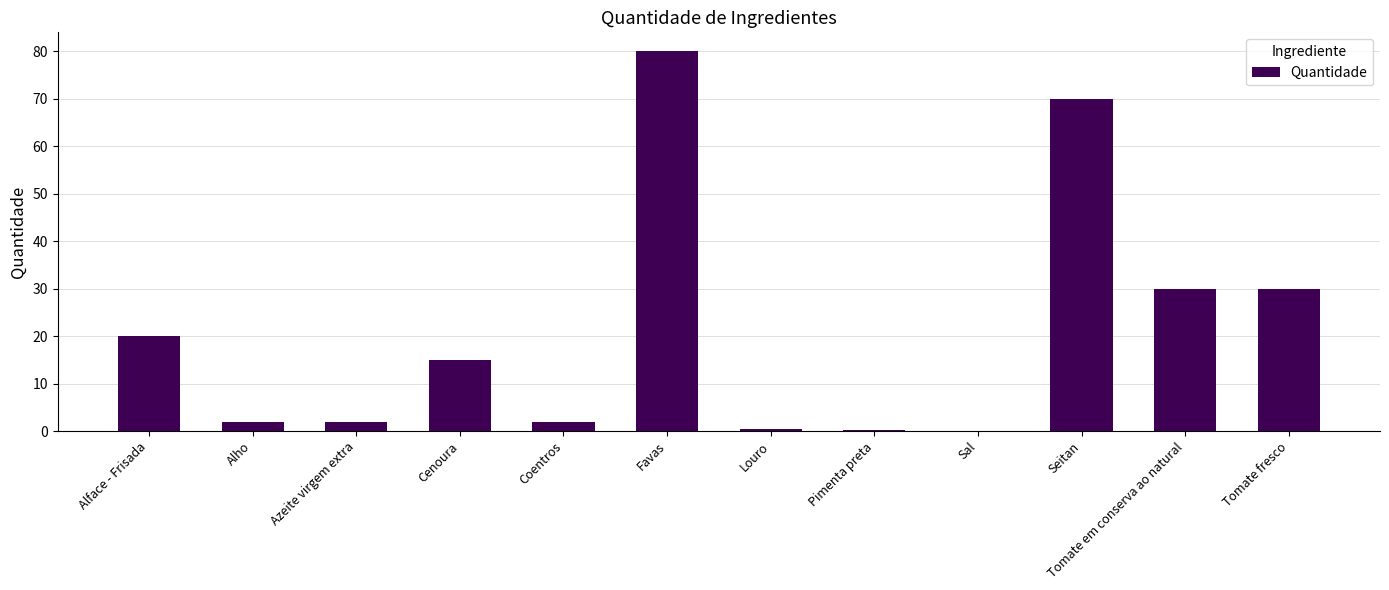

What value does the data have at Seitan?

70.0